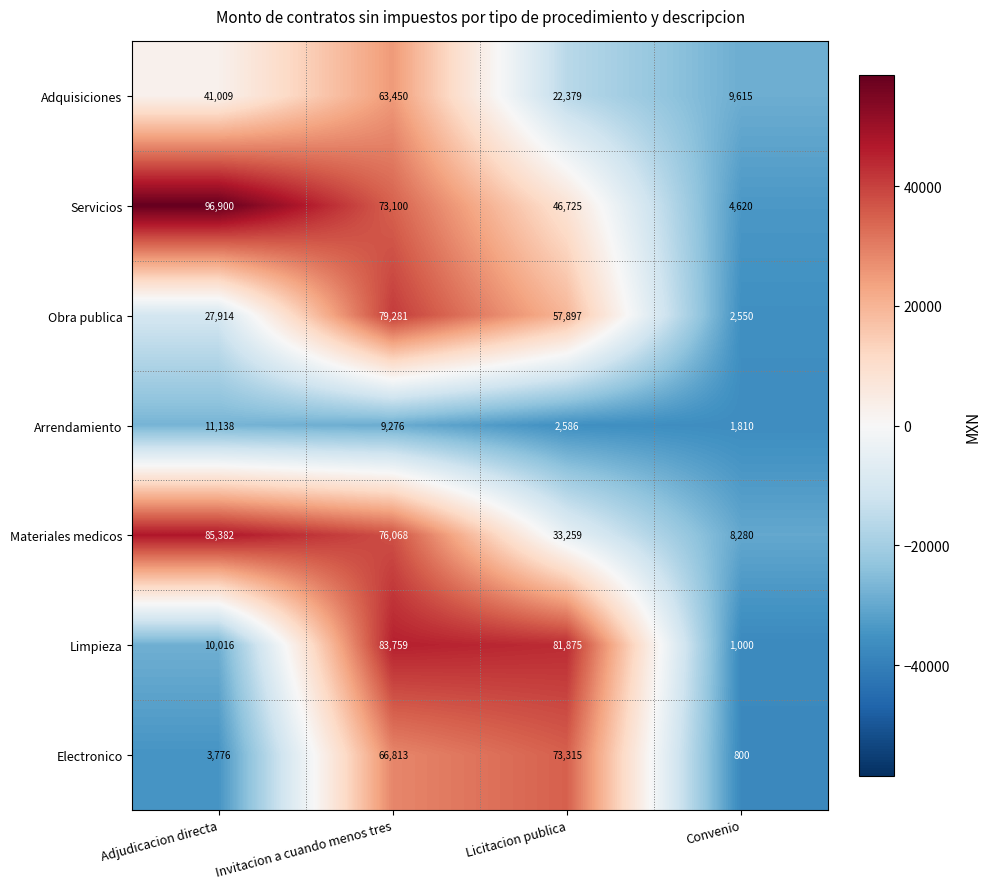

Between Adjudicacion directa and Licitacion publica, which series saw the biggest shift?

Limpieza